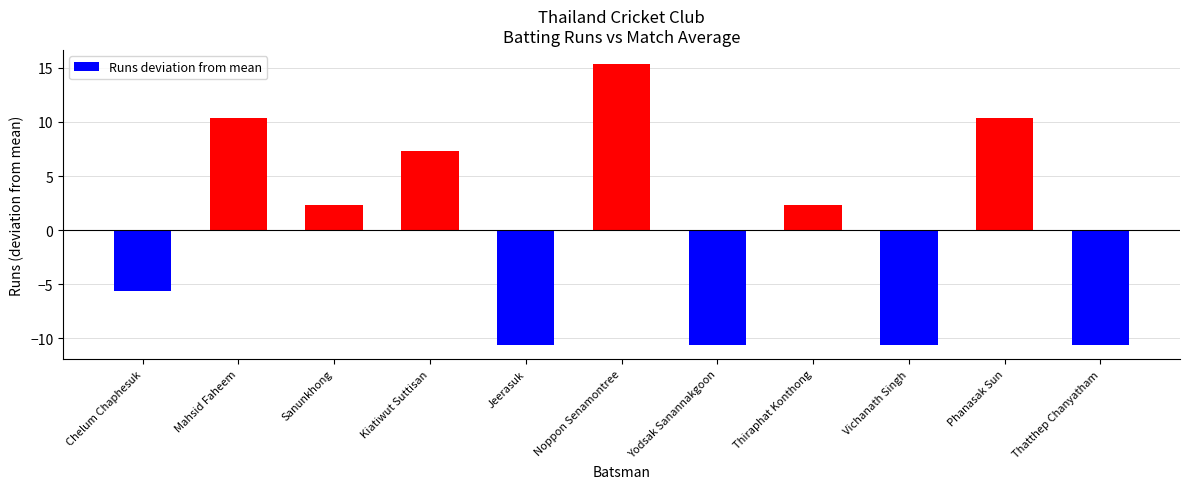

Reading right to left, list all the values displayed in this chart.

-10.6	10.4	-10.6	2.4	-10.6	15.4	-10.6	7.4	2.4	10.4	-5.6